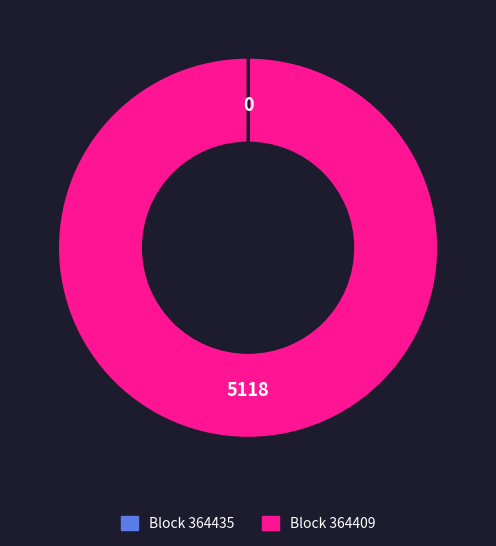

Does any single category account for the majority?

Yes